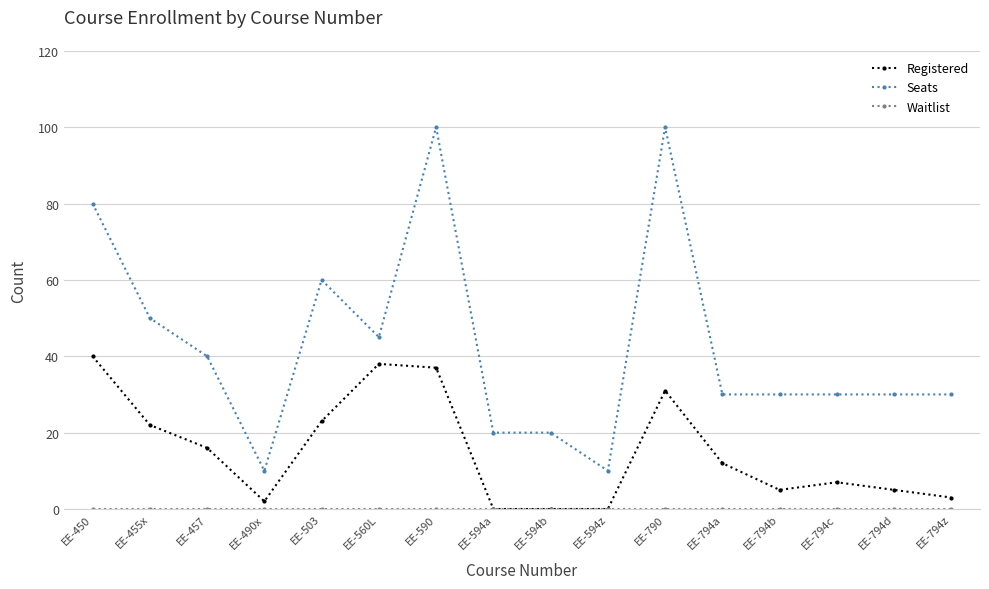

At which label is Registered closest to 20?

EE-455x